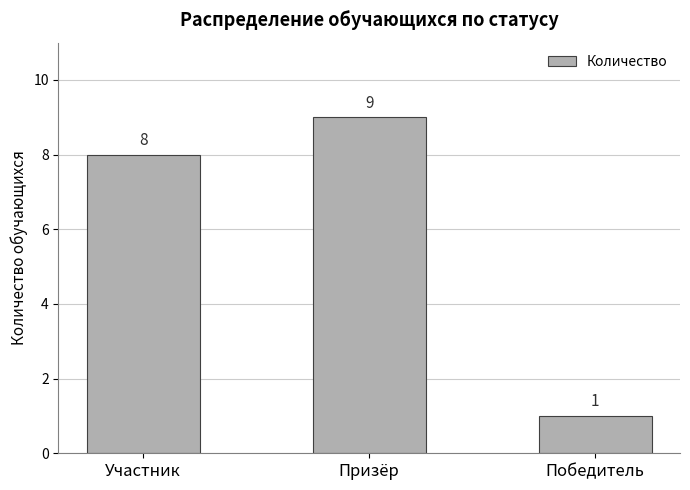

What is the average value?

6